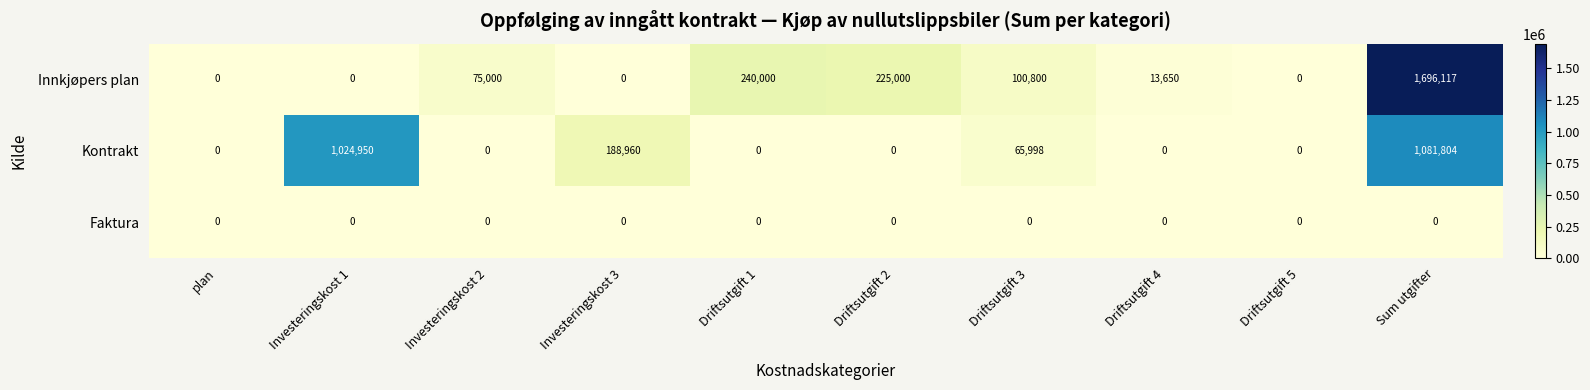

Reading left to right, list all the values displayed in this chart.

Innkjøpers plan: 0	0	75000	0	240000	225000	100800	13650	0	1696117
Kontrakt: 0	1024950	0	188960	0	0	65998	0	0	1081804
Faktura: 0	0	0	0	0	0	0	0	0	0